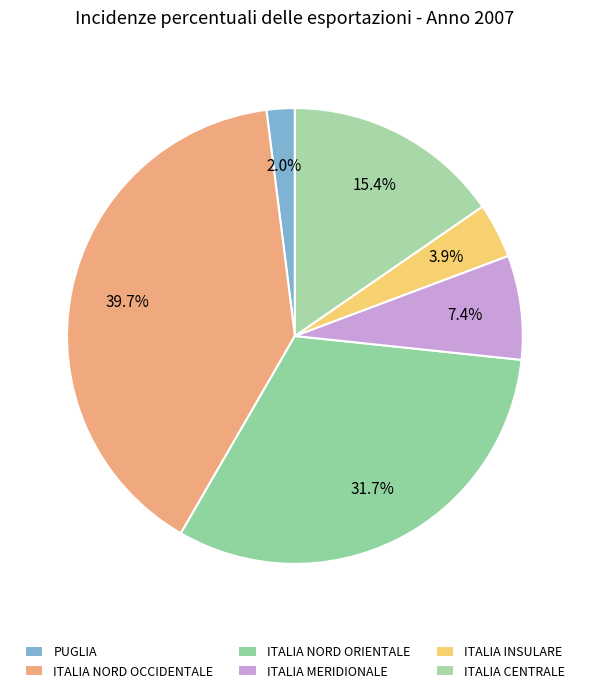

What is the change in value from ITALIA NORD OCCIDENTALE to ITALIA CENTRALE?

-24.3